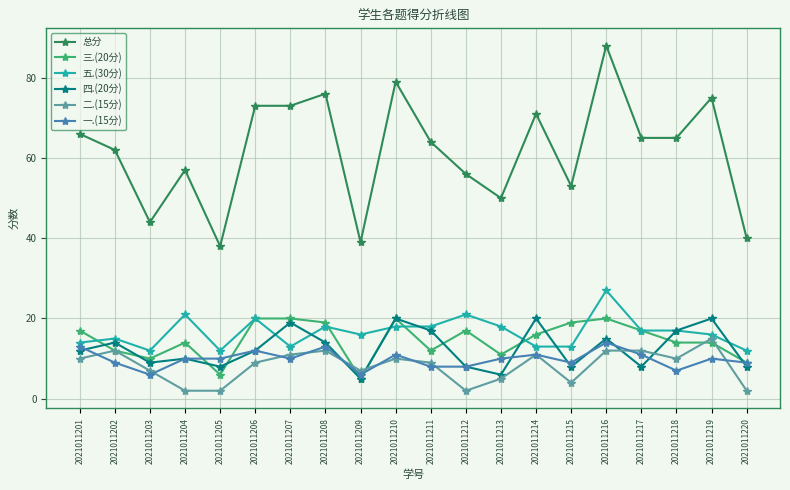

True or false: 四.(20分) has more than 0 points higher than both neighbors.

True